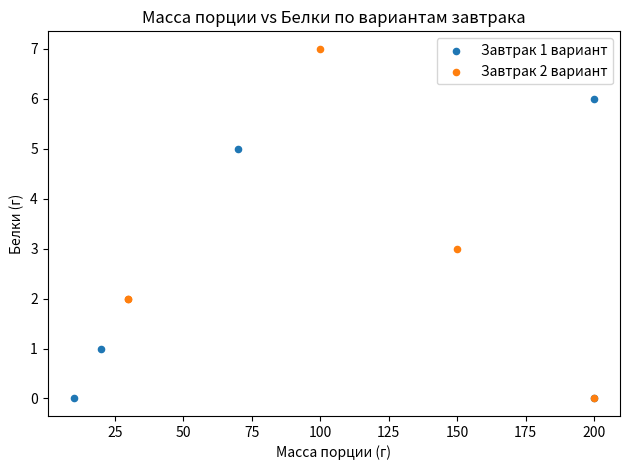

Which series has the largest Y range (max minus min)?

Завтрак 2 вариант